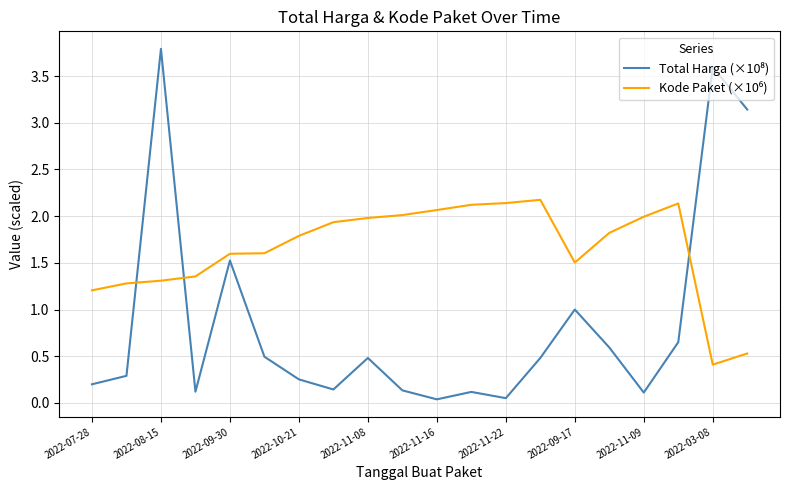

What is the greatest value displayed?

3.8